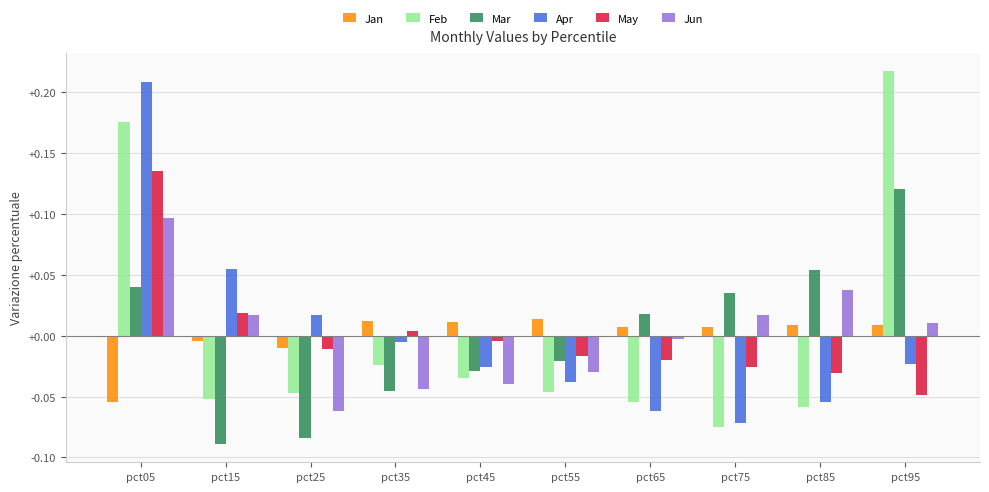

At which category is the sum across all series the highest?

pct05